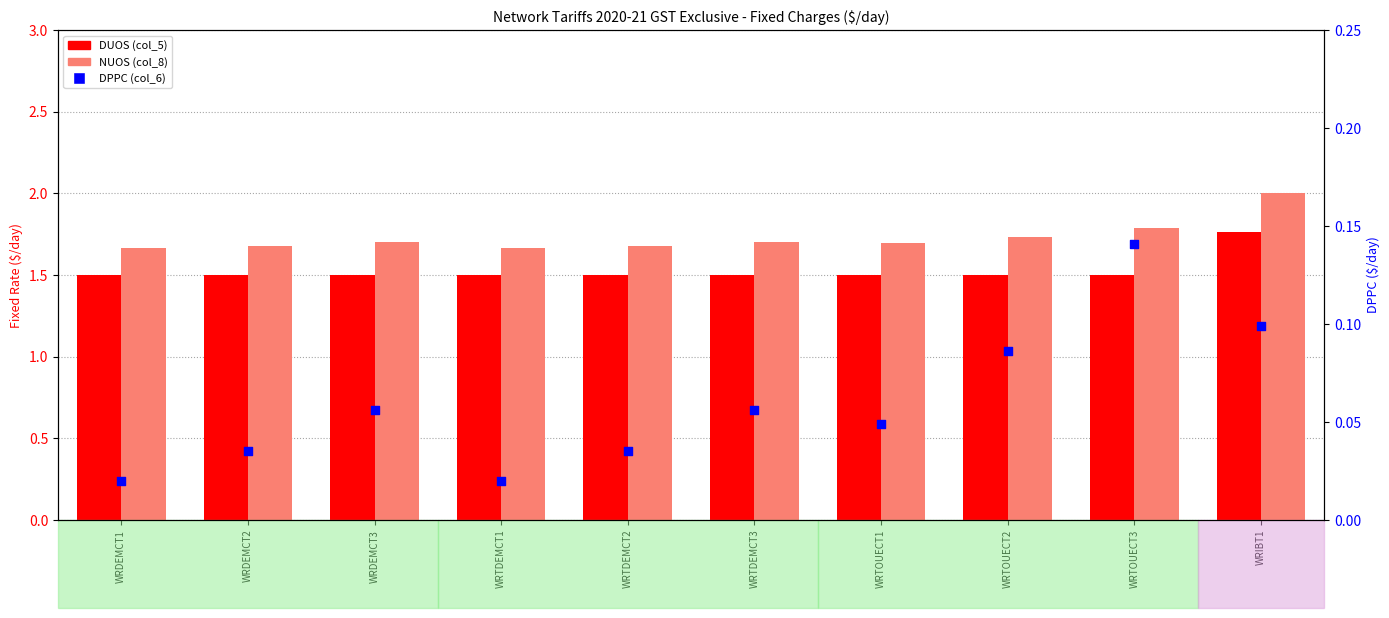

At how many categories does at least one series exceed 1?

10